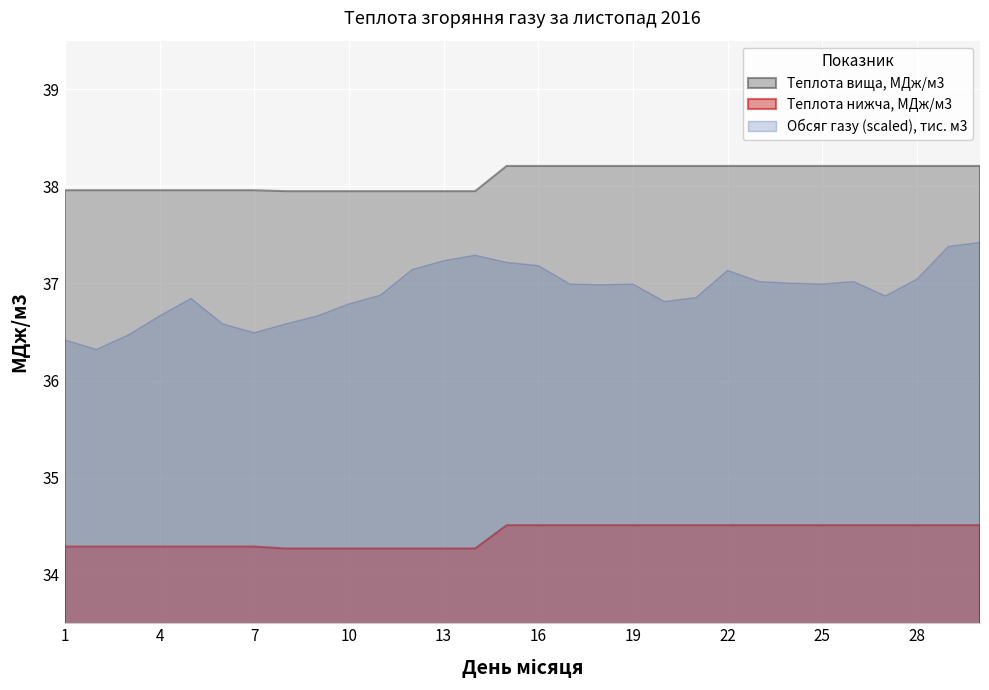

List the series in order of their overall mean, highest first.

Теплота вища, МДж/м3, Обсяг газу (scaled), тис. м3, Теплота нижча, МДж/м3